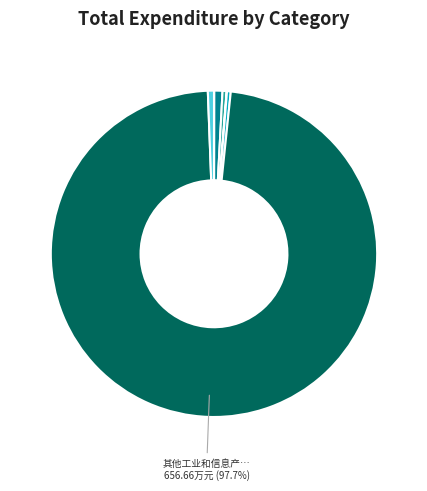

Is there a majority slice in this chart?

Yes